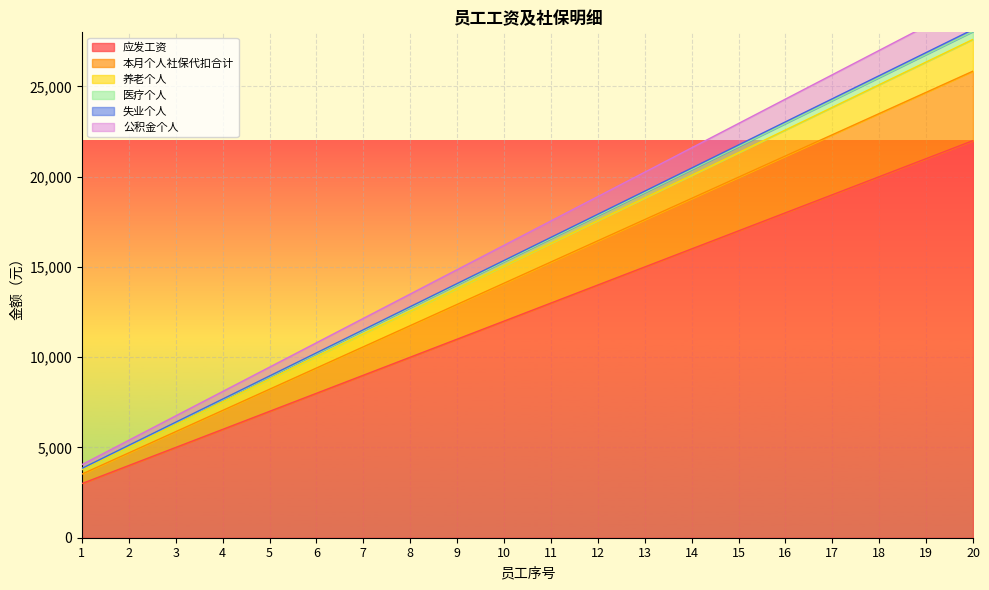

Reading right to left, list all the values displayed in this chart.

应发工资: 22000	21000	20000	19000	18000	17000	16000	15000	14000	13000	12000	11000	10000	9000	8000	7000	6000	5000	4000	3000
本月个人社保代扣合计: 25850	24675	23500	22325	21150	19975	18800	17625	16450	15275	14100	12925	11750	10575	9400	8225	7050	5875	4700	3525
养老个人: 27610	26355	25100	23845	22590	21335	20080	18825	17570	16315	15060	13805	12550	11295	10040	8785	7530	6275	5020	3765
医疗个人: 28050	26775	25500	24225	22950	21675	20400	19125	17850	16575	15300	14025	12750	11475	10200	8925	7650	6375	5100	3825
失业个人: 28160	26880	25600	24320	23040	21760	20480	19200	17920	16640	15360	14080	12800	11520	10240	8960	7680	6400	5120	3840
公积金个人: 29700	28350	27000	25650	24300	22950	21600	20250	18900	17550	16200	14850	13500	12150	10800	9450	8100	6750	5400	4050